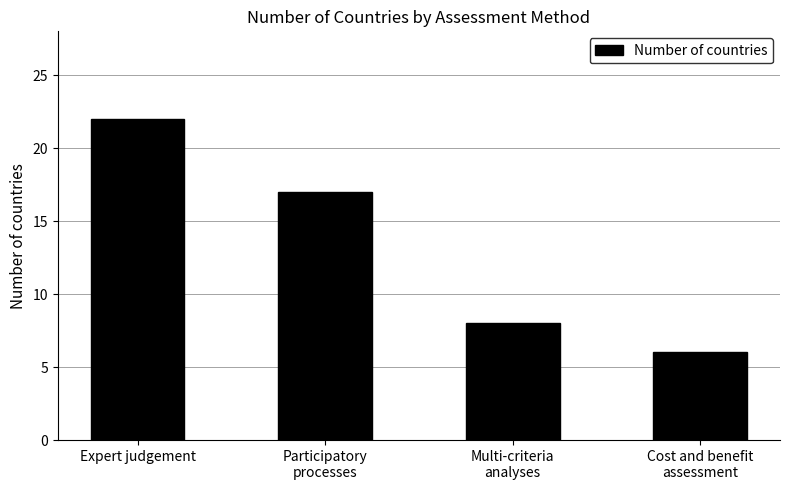

Rank the categories by value from highest to lowest.

Expert judgement, Participatory
processes, Multi-criteria
analyses, Cost and benefit
assessment